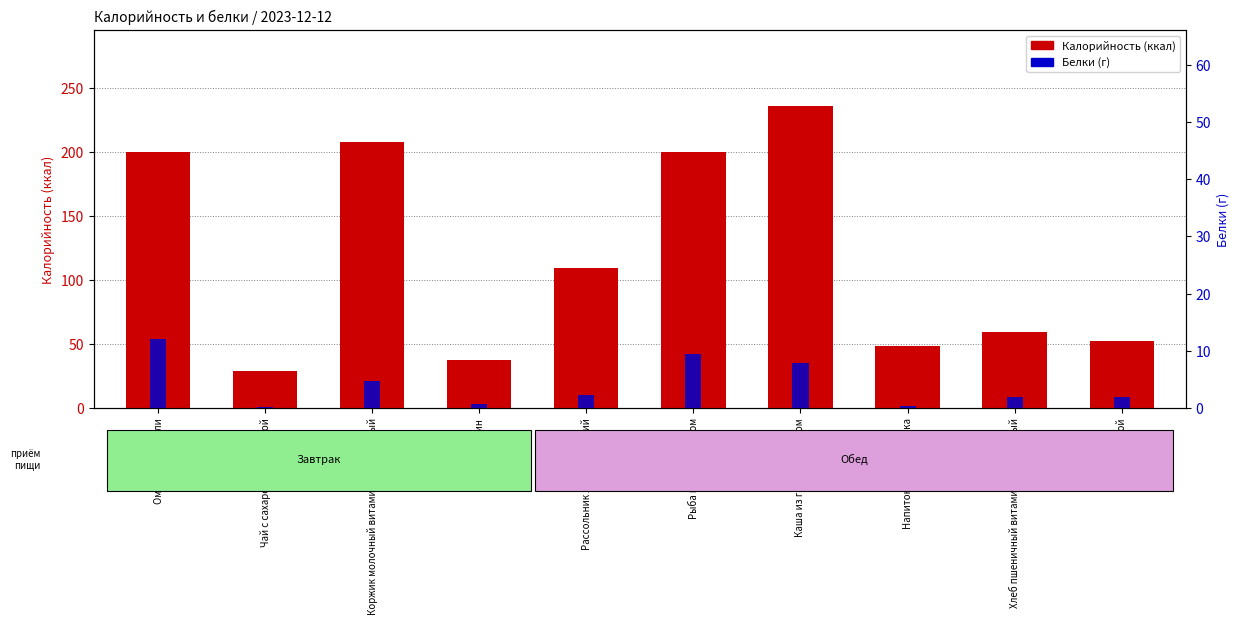

At Рассольник ленинградский, list the series in order from smallest to largest.

Белки, Калорийность